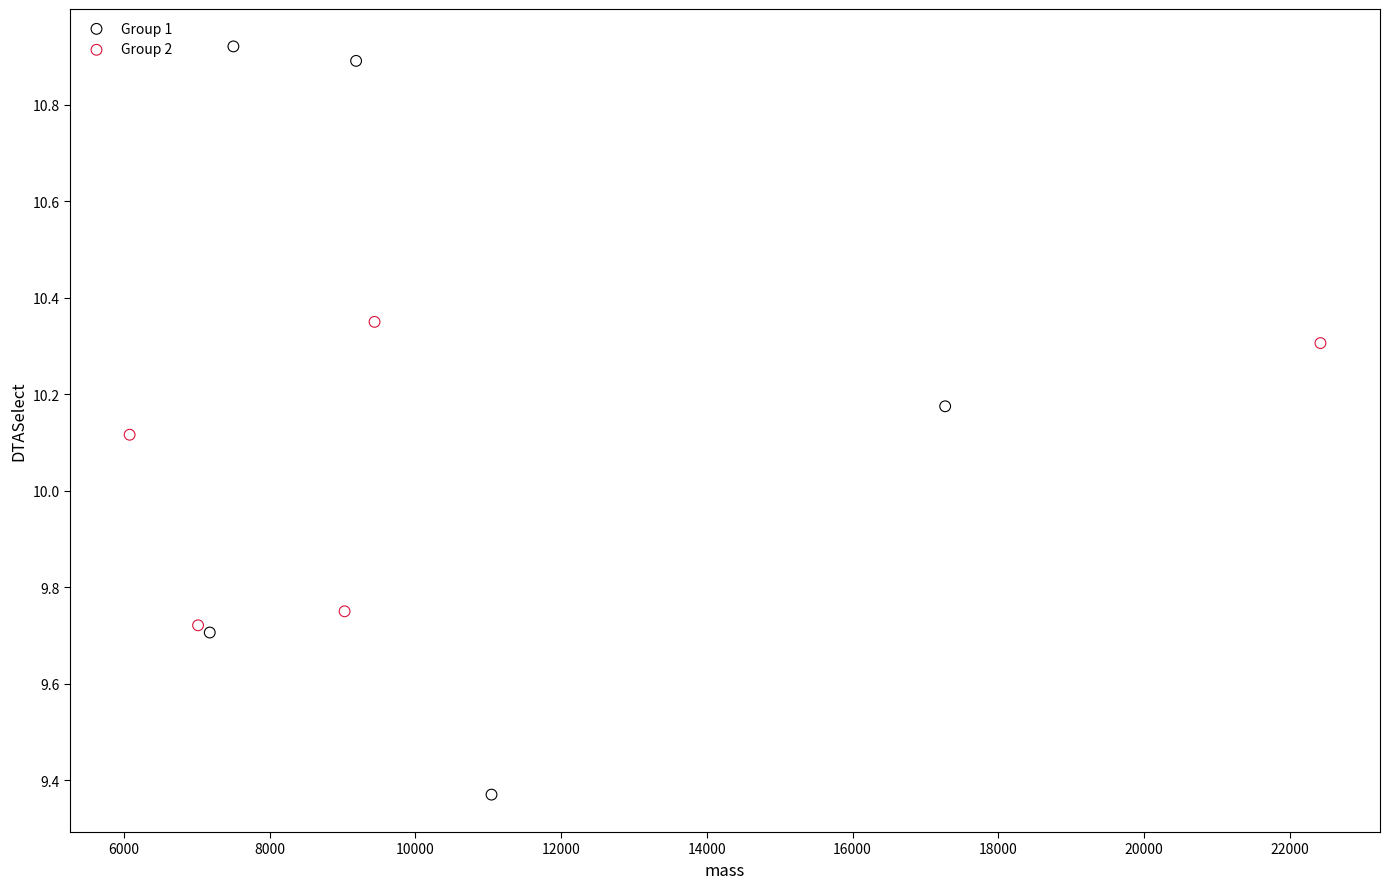

Which series contains the lowest Y value?

Group 1